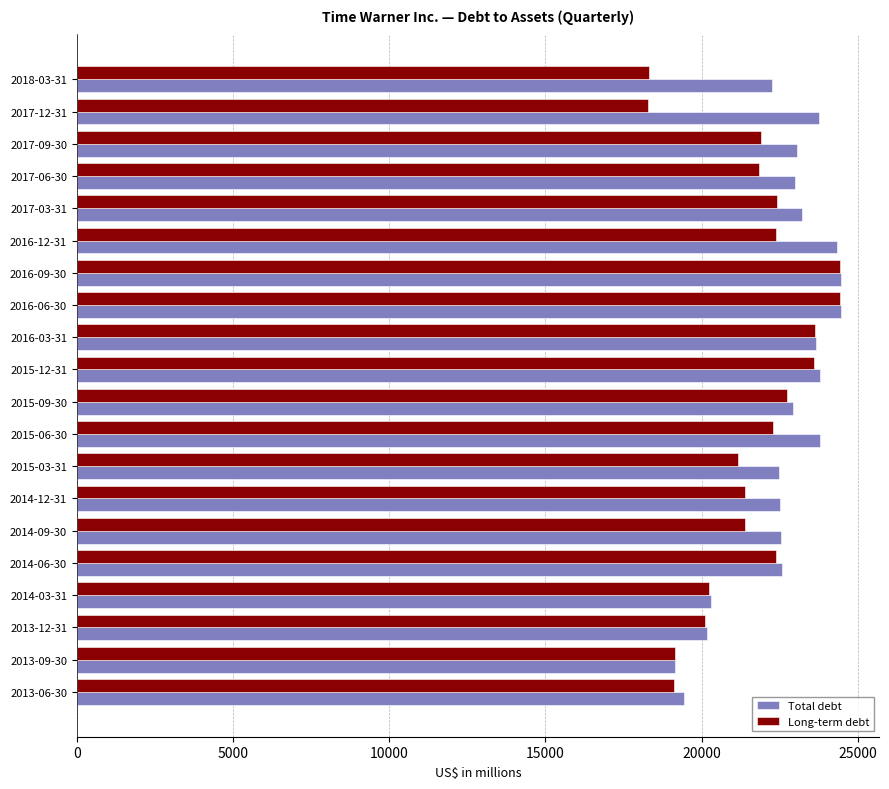

What is the difference between the Long-term debt values at 2016-03-31 and 2014-12-31?

2246